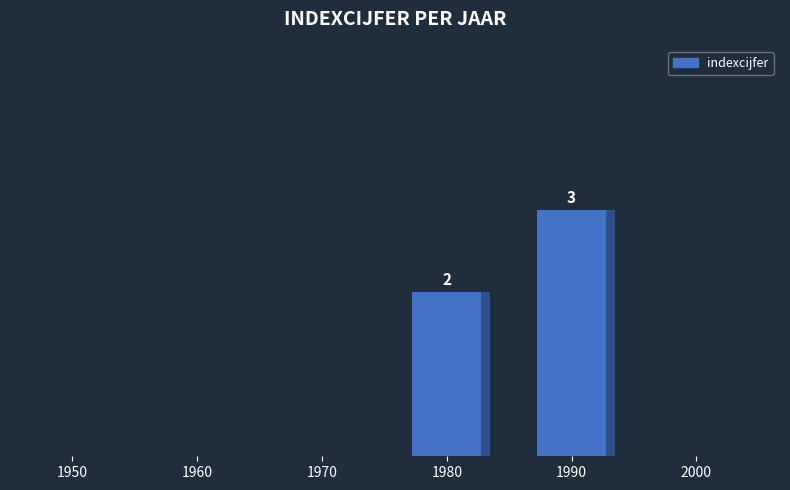

Which label corresponds to the smallest value in the chart?

1950